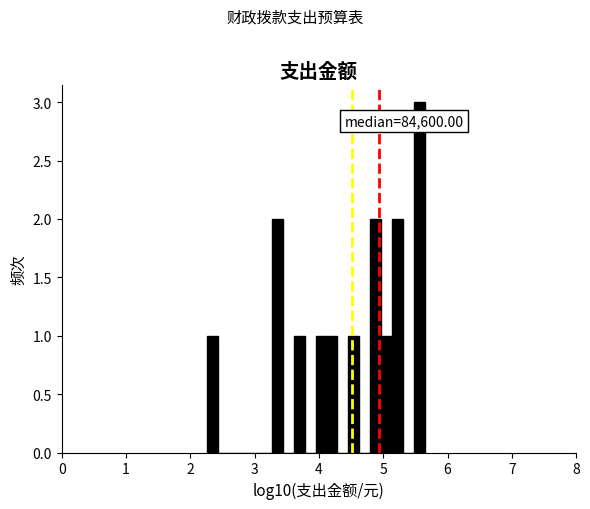

Read against the x-axis, roughly where is the centre of the tallest bar?

5.6